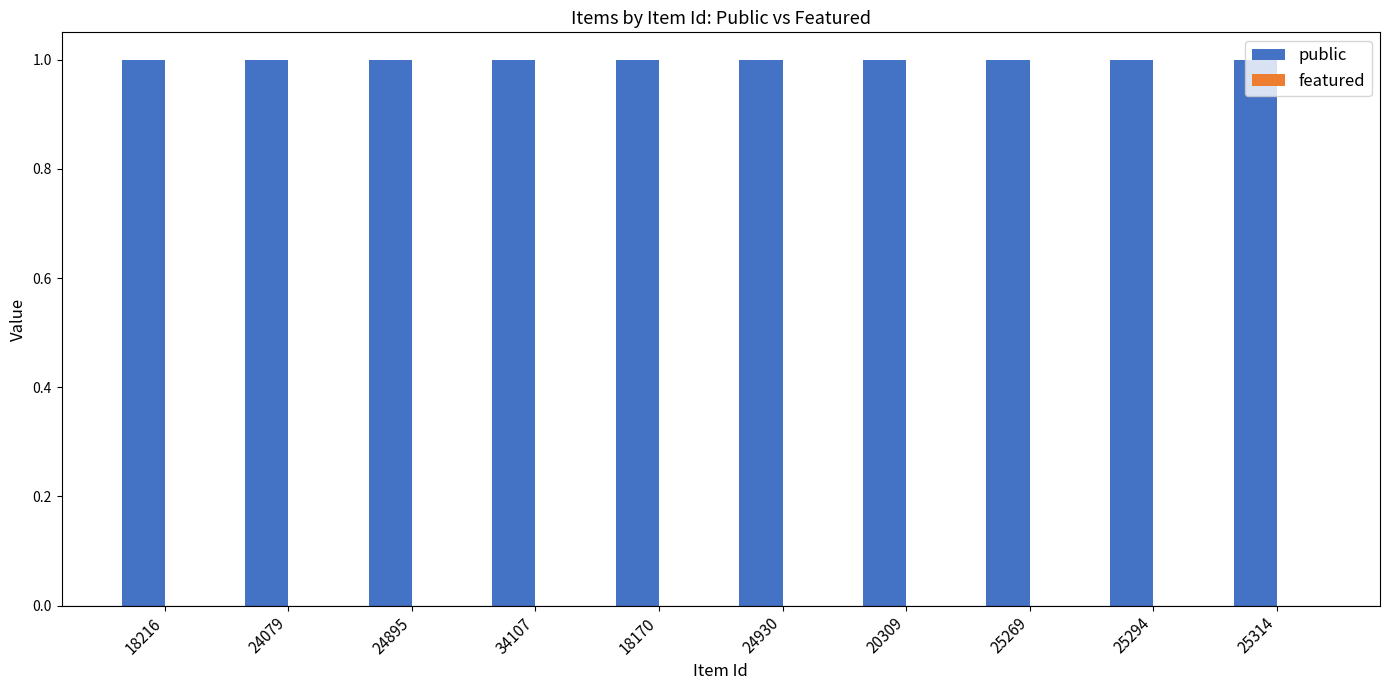

At which category is the sum across all series the highest?

18216